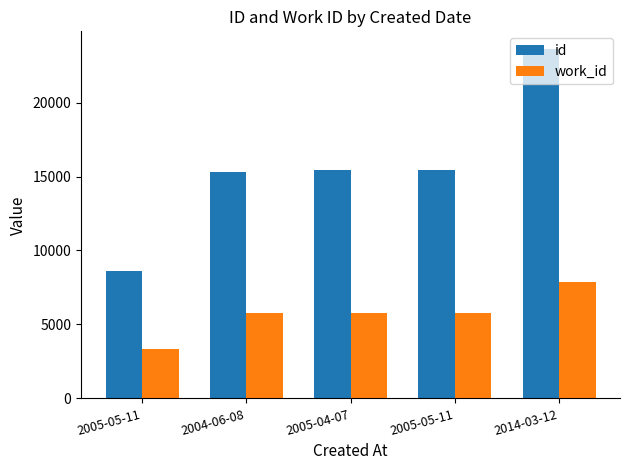

What is the label of the 2nd bar from the right?

2005-05-11